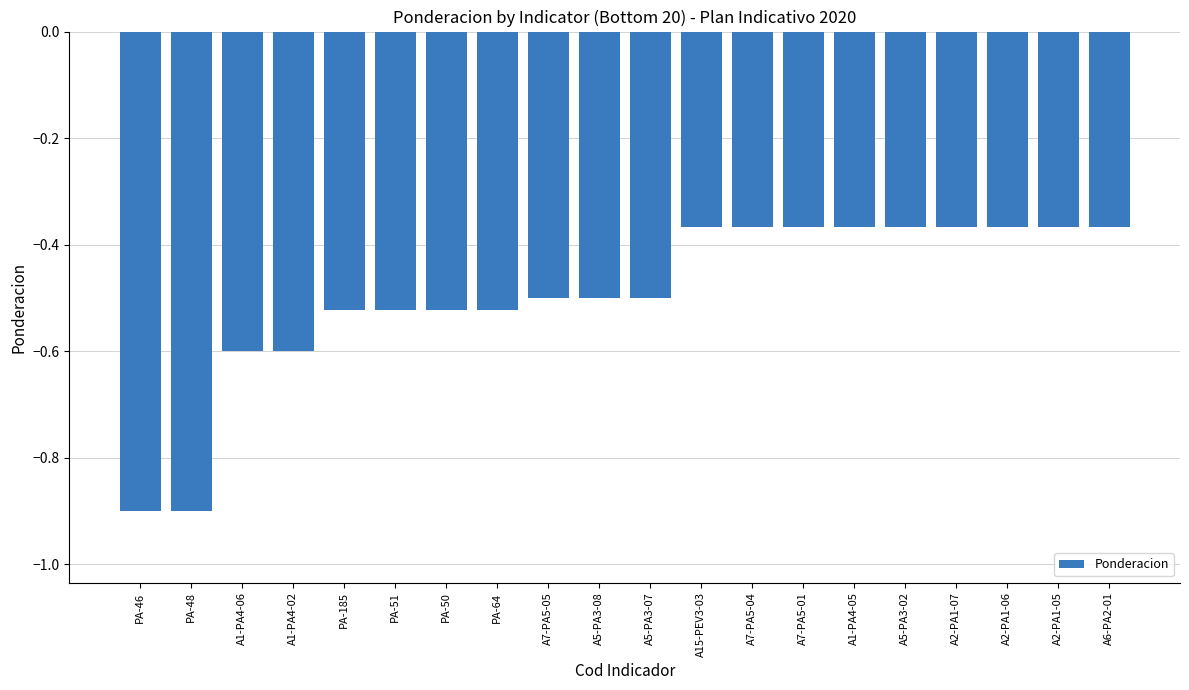

What is the difference between the maximum and second lowest values?

0.5